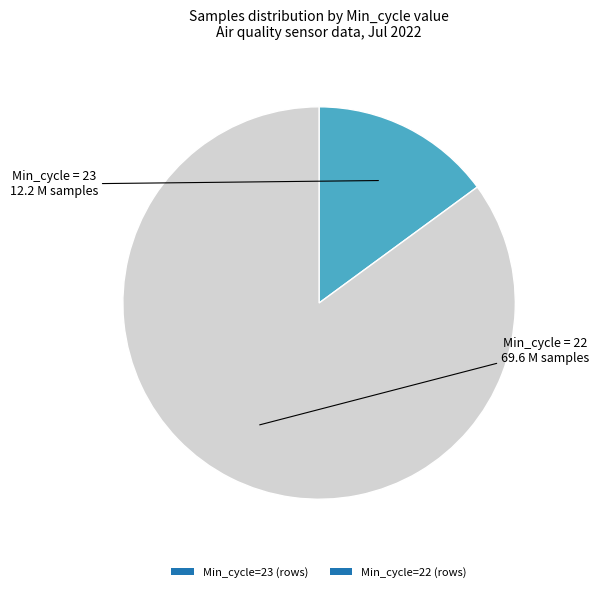

Count the number of slices in the pie.

2